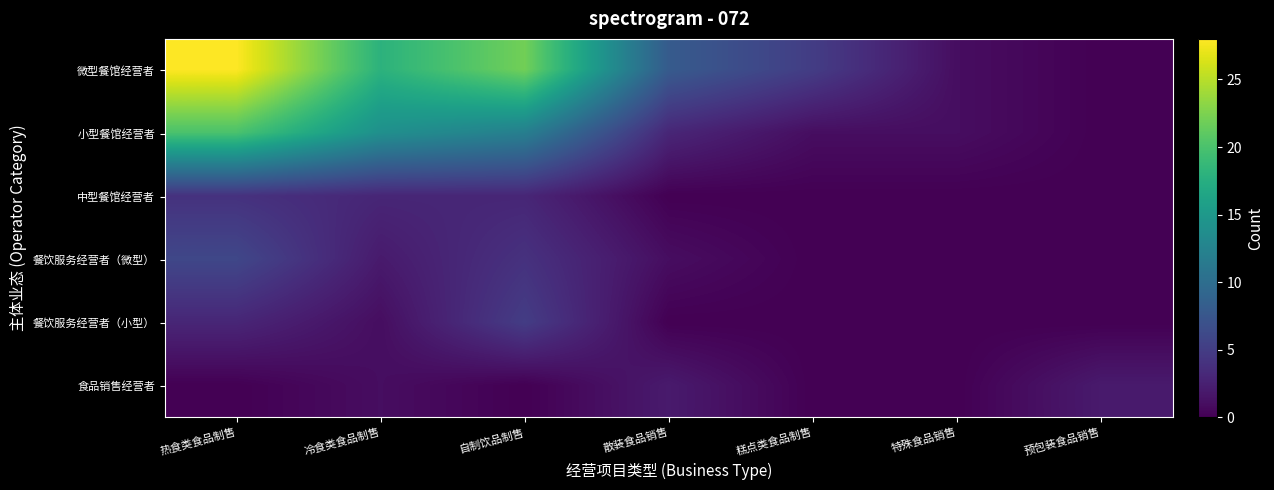

Reading right to left, extract all data points from this chart.

微型餐馆经营者: 预包装食品销售=0	特殊食品销售=1	糕点类食品制售=5	散装食品销售=8	自制饮品制售=22	冷食类食品制售=18	热食类食品制售=28
小型餐馆经营者: 预包装食品销售=0	特殊食品销售=1	糕点类食品制售=1	散装食品销售=3	自制饮品制售=12	冷食类食品制售=14	热食类食品制售=20
中型餐馆经营者: 预包装食品销售=0	特殊食品销售=0	糕点类食品制售=0	散装食品销售=0	自制饮品制售=3	冷食类食品制售=3	热食类食品制售=4
餐饮服务经营者（微型）: 预包装食品销售=0	特殊食品销售=0	糕点类食品制售=0	散装食品销售=1	自制饮品制售=4	冷食类食品制售=2	热食类食品制售=6
餐饮服务经营者（小型）: 预包装食品销售=0	特殊食品销售=0	糕点类食品制售=0	散装食品销售=0	自制饮品制售=5	冷食类食品制售=1	热食类食品制售=3
食品销售经营者: 预包装食品销售=2	特殊食品销售=0	糕点类食品制售=0	散装食品销售=2	自制饮品制售=0	冷食类食品制售=1	热食类食品制售=0